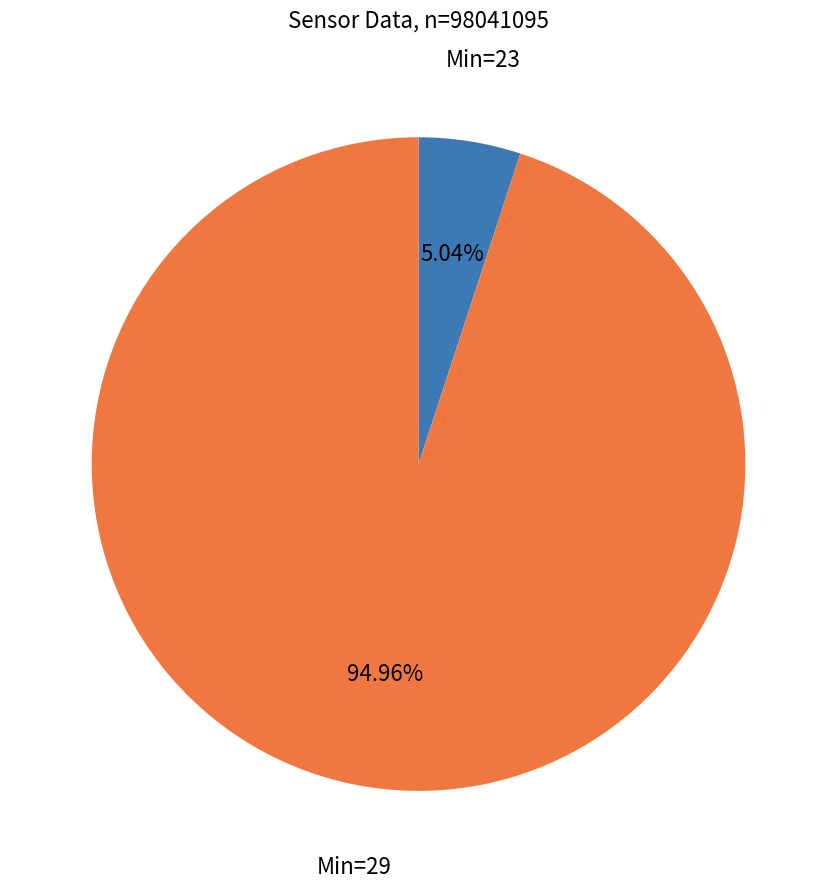

Is there any slice that represents more than half of the pie?

Yes